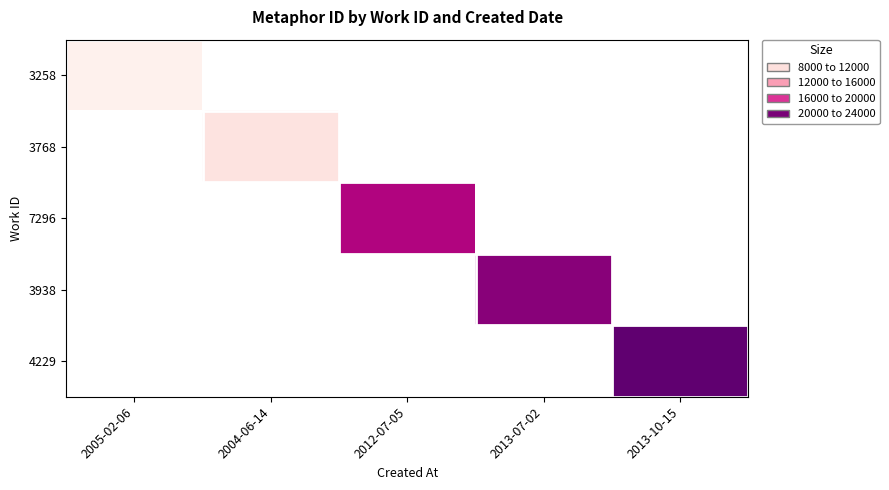

Reading right to left, list all the values displayed in this chart.

3258: 2013-10-15=0	2013-07-02=0	2012-07-05=0	2004-06-14=0	2005-02-06=8515
3768: 2013-10-15=0	2013-07-02=0	2012-07-05=0	2004-06-14=9714	2005-02-06=0
7296: 2013-10-15=0	2013-07-02=0	2012-07-05=19866	2004-06-14=0	2005-02-06=0
3938: 2013-10-15=0	2013-07-02=21422	2012-07-05=0	2004-06-14=0	2005-02-06=0
4229: 2013-10-15=23000	2013-07-02=0	2012-07-05=0	2004-06-14=0	2005-02-06=0